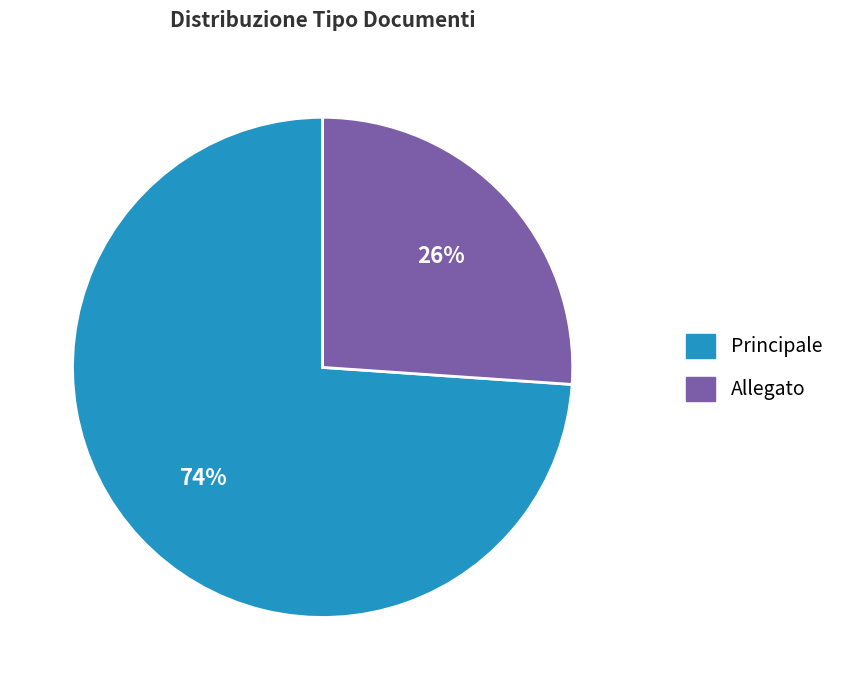

What is the ratio of the value at Principale to the value at Allegato?

2.8